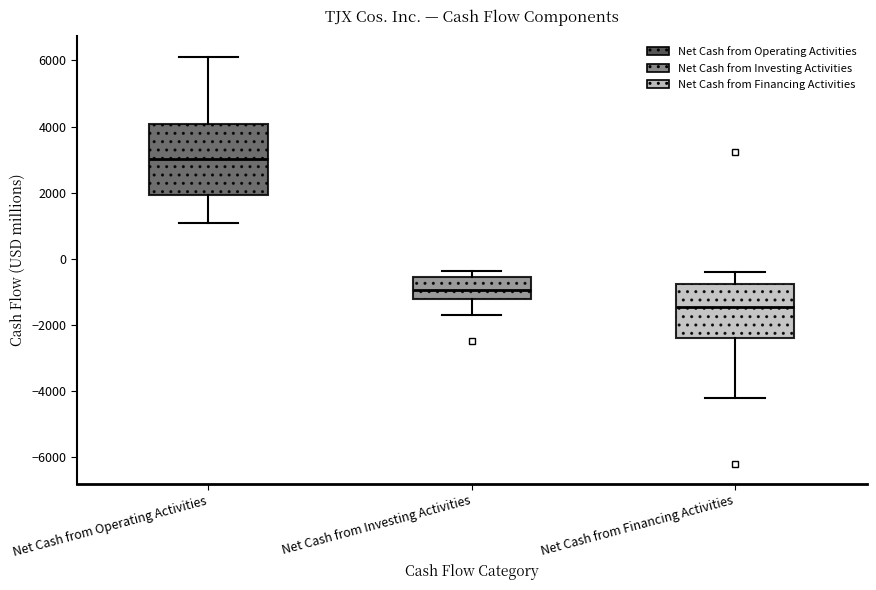

Where does the median line of the box for Net Cash from Investing Activities sit on the y-axis? The values are not printed on the chart, so give them approximately, as read against the axis.

-1000